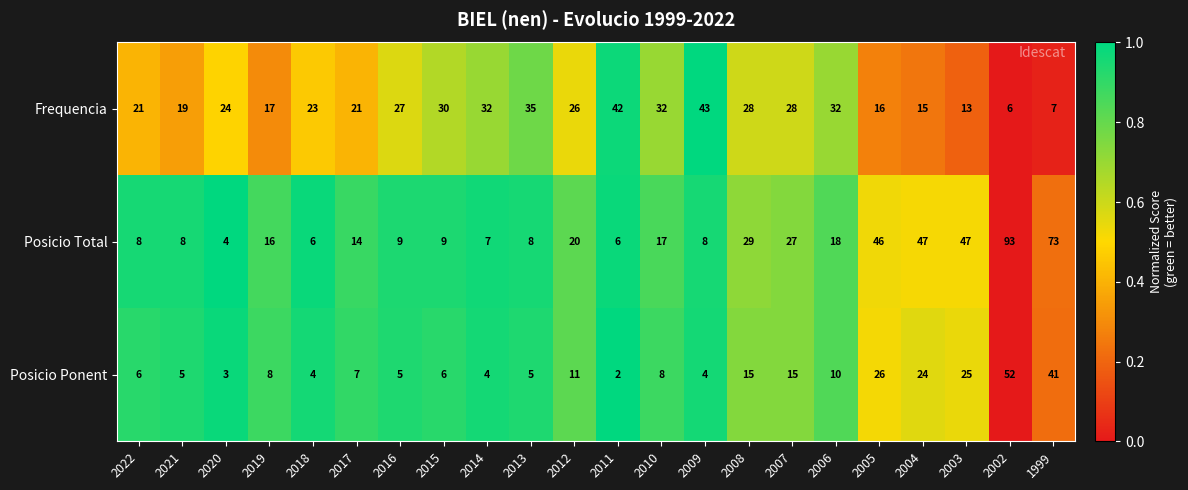

Where does the Frequencia series first go above 26?

2016